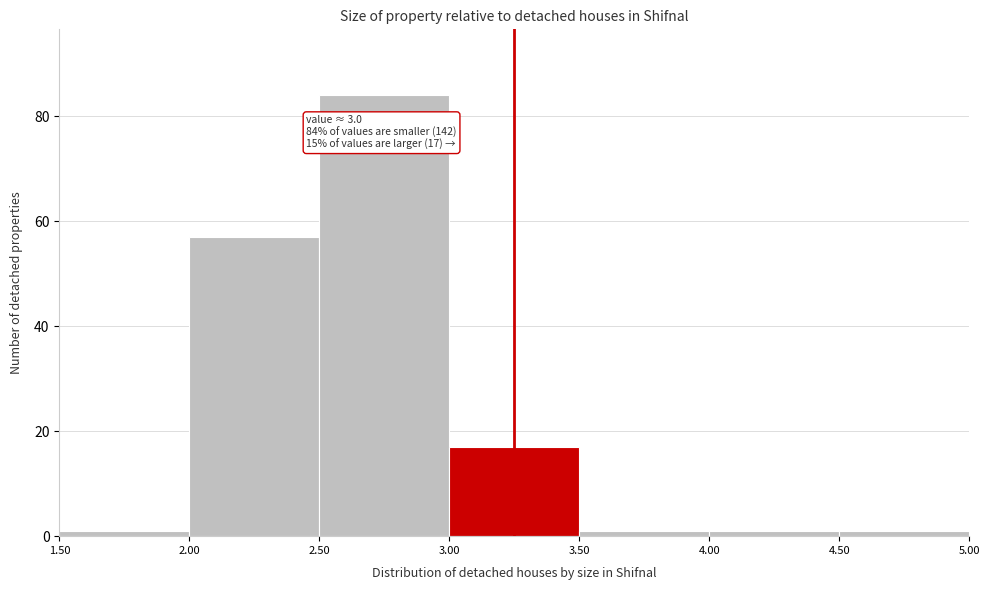

Which range on the x-axis has the tallest bar?

2.50 to 3.00